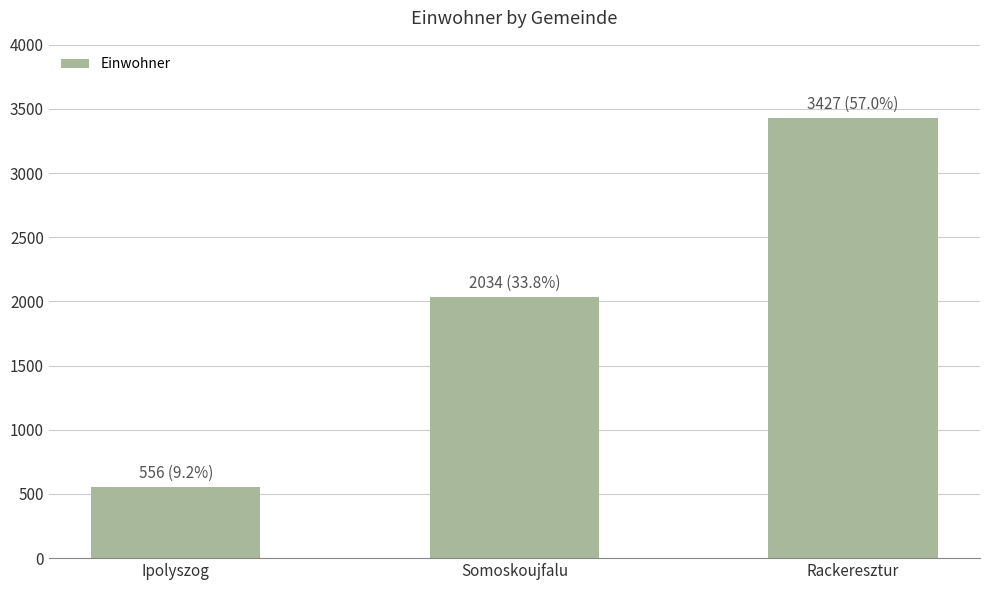

Are the bars horizontal?

No